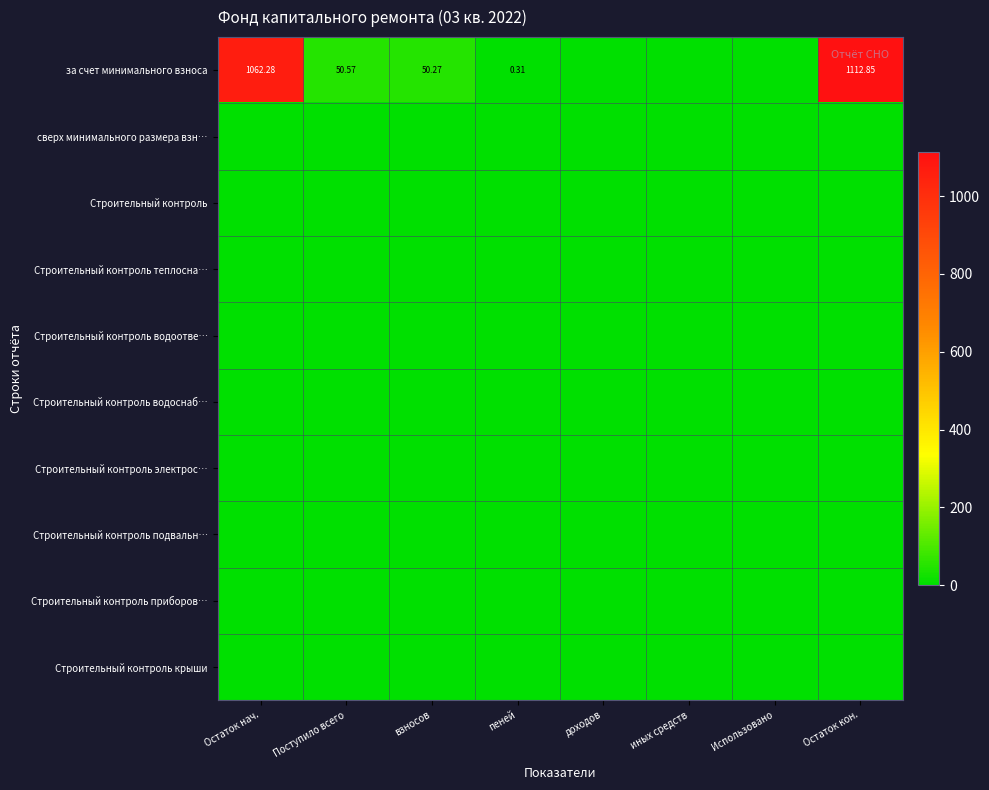

Is the value of Строительный контроль приборов… at Остаток кон. greater than the value of Строительный контроль at Поступило всего?

No